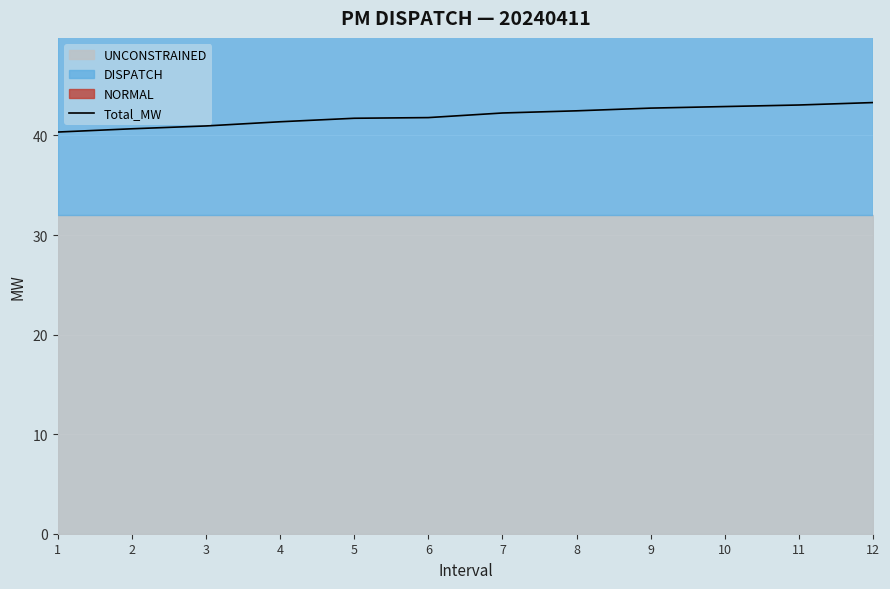

What is the value of the 1st point from the left?

40.3